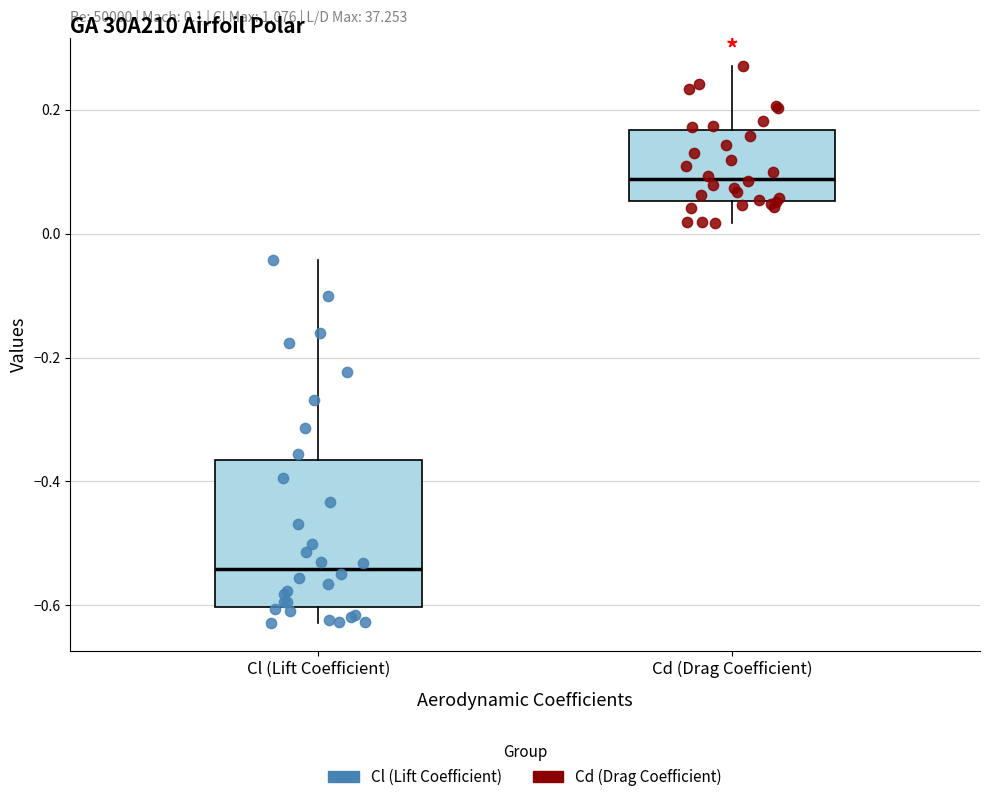

Which box's median line is the lowest?

Cl (Lift Coefficient)